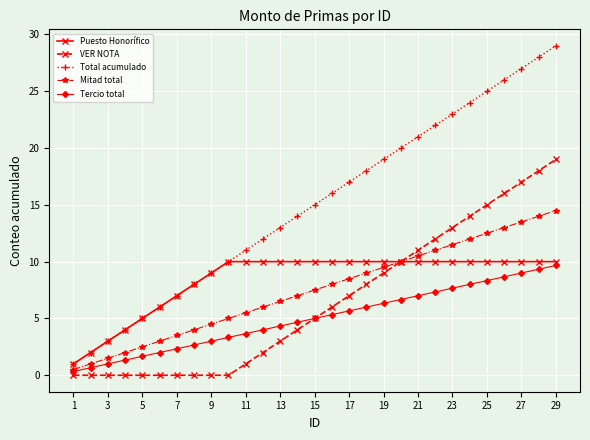

Which series has the largest total across all categories?

Total acumulado